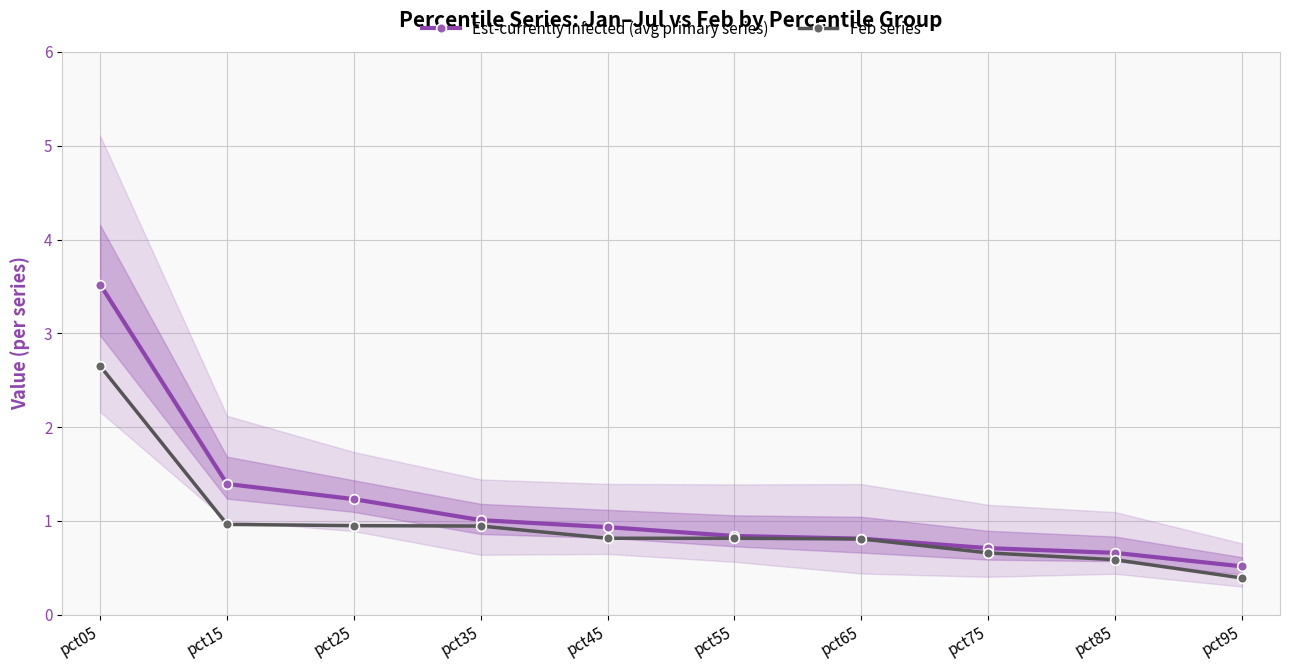

Which series has the widest spread of values?

Est-currently infected (avg primary series)